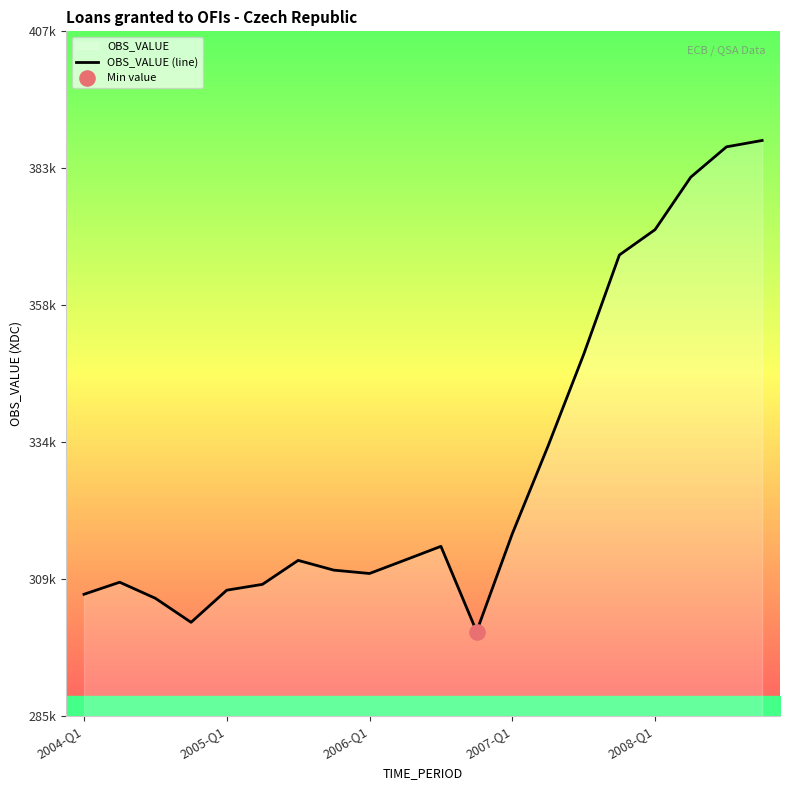

What is the ratio of the value at 13 to the value at 5?

1.1